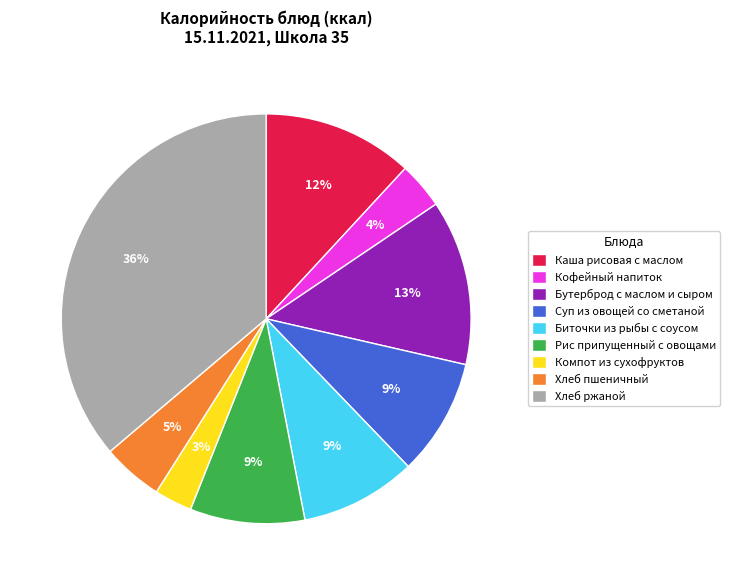

Is there any slice that represents more than half of the pie?

No